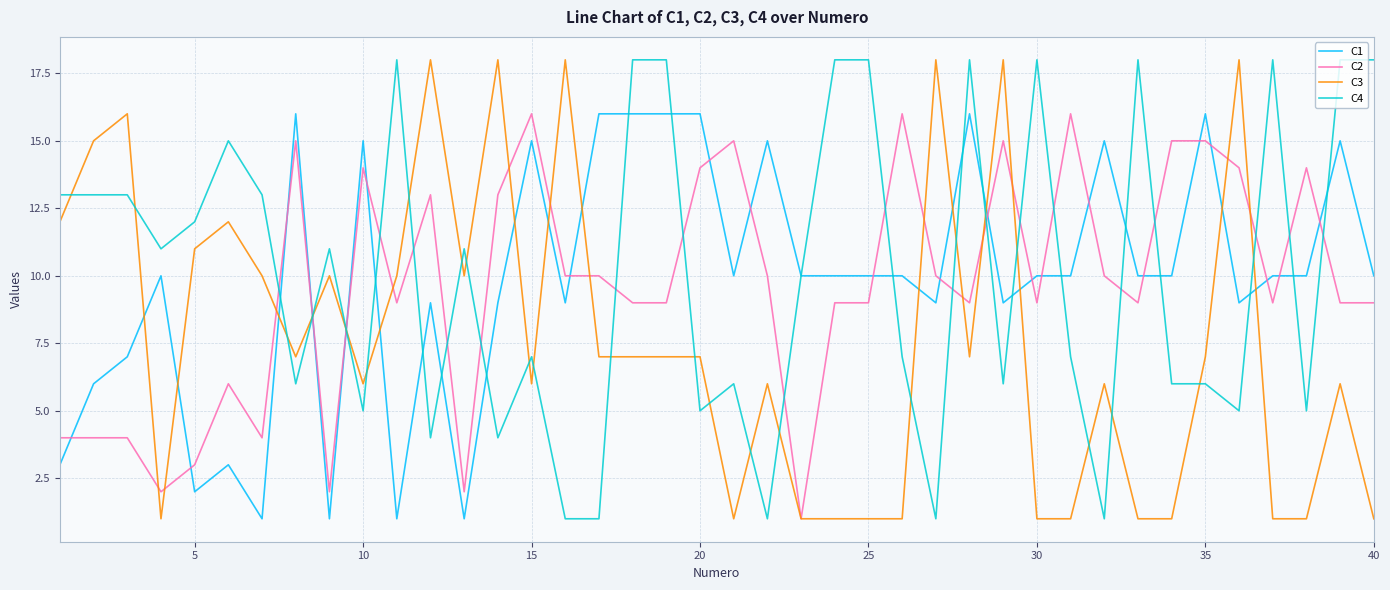

True or false: C3 and C1 cross at least once.

True